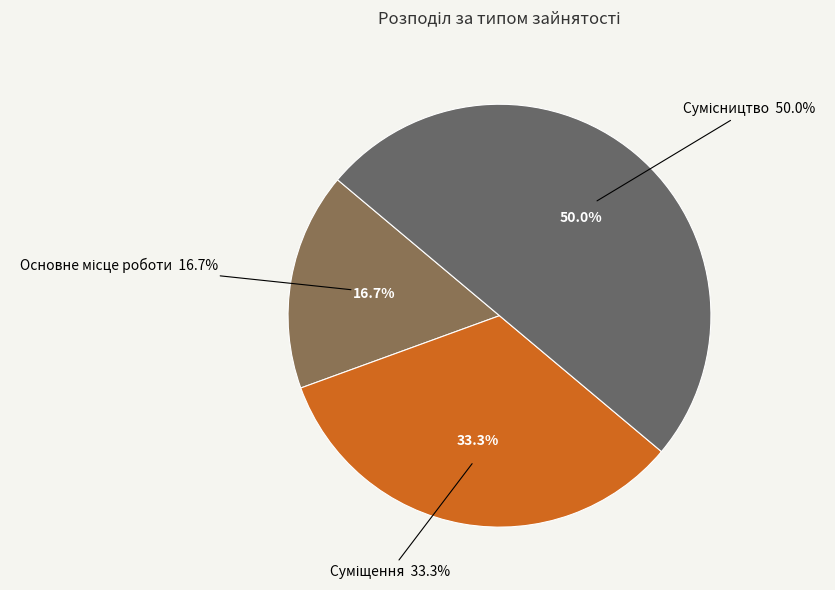

To the nearest percent, what percentage of the pie is Сумісництво?

50%